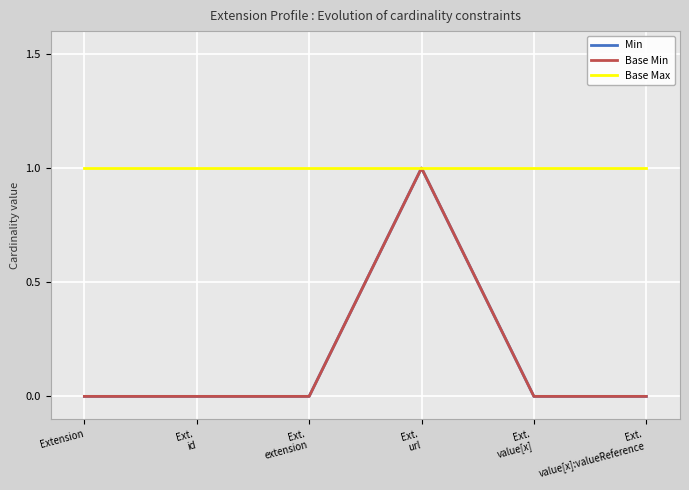

What is the highest value of the Min series?

1